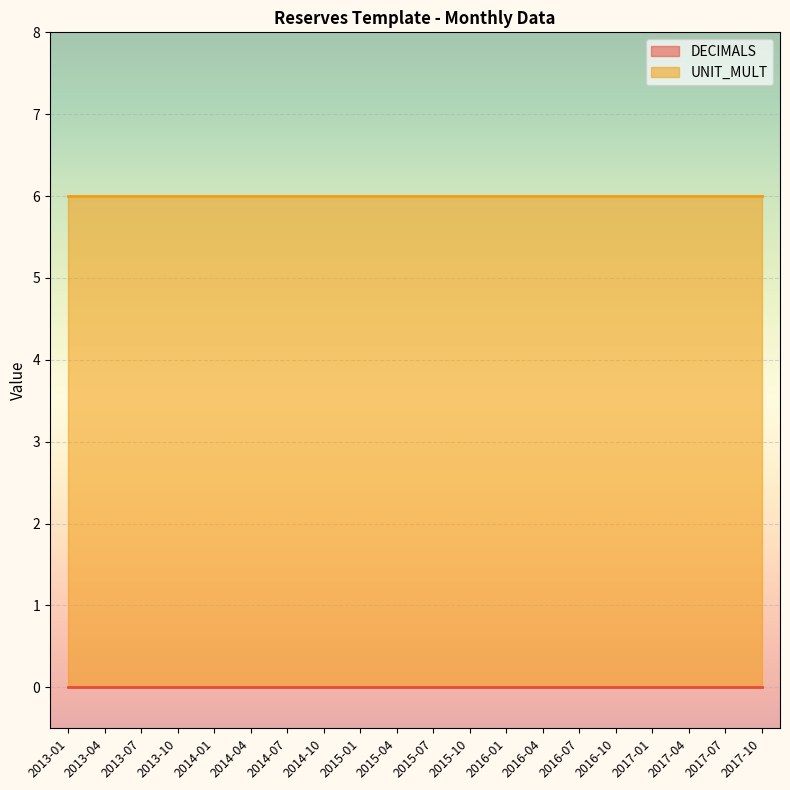

List the series in order of their overall mean, highest first.

UNIT_MULT, DECIMALS